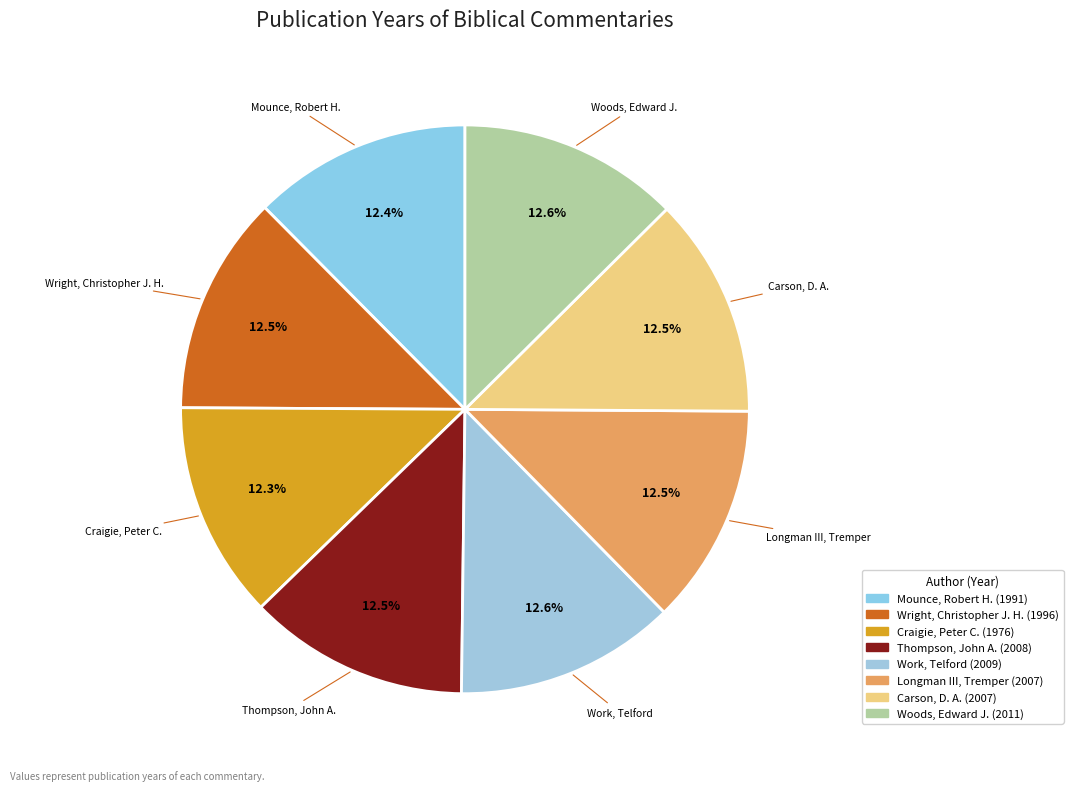

What is the ratio of the value at Wright, Christopher J. H. to the value at Carson, D. A.?

1.0